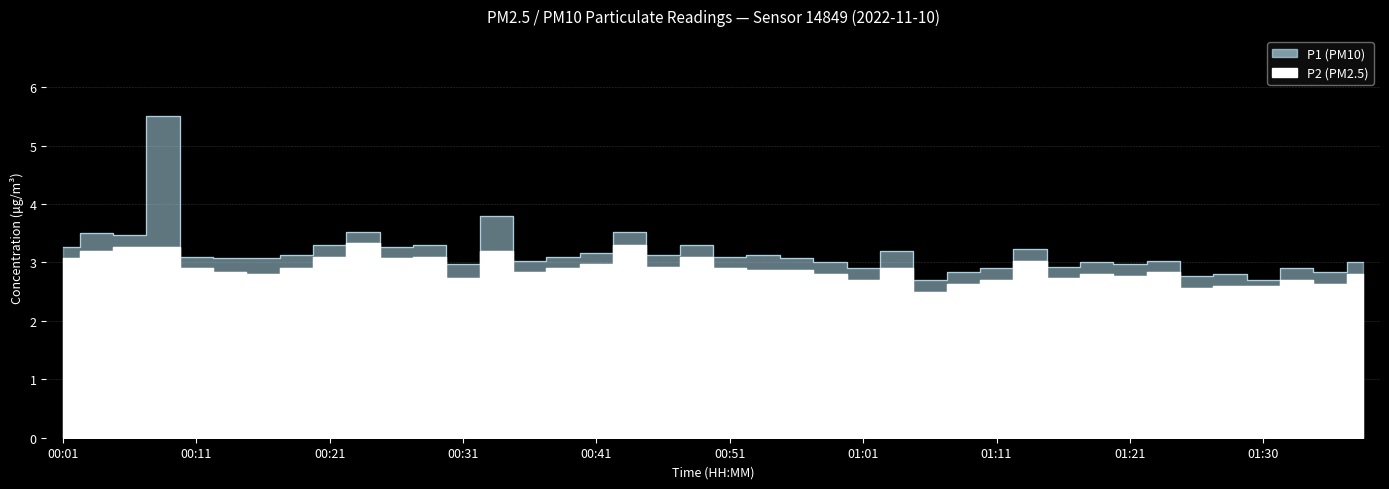

The P1 series shows 4.9 at 00:16. True or false?

False